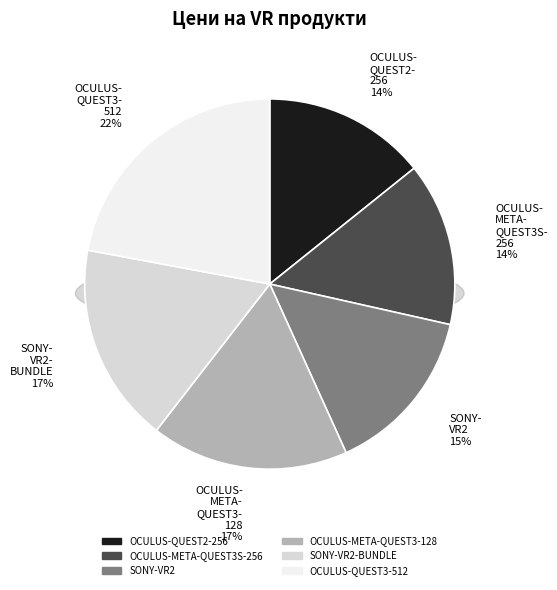

To the nearest percent, what is the difference between the OCULUS-QUEST3-512 and OCULUS-QUEST2-256 slice percentages?

8%